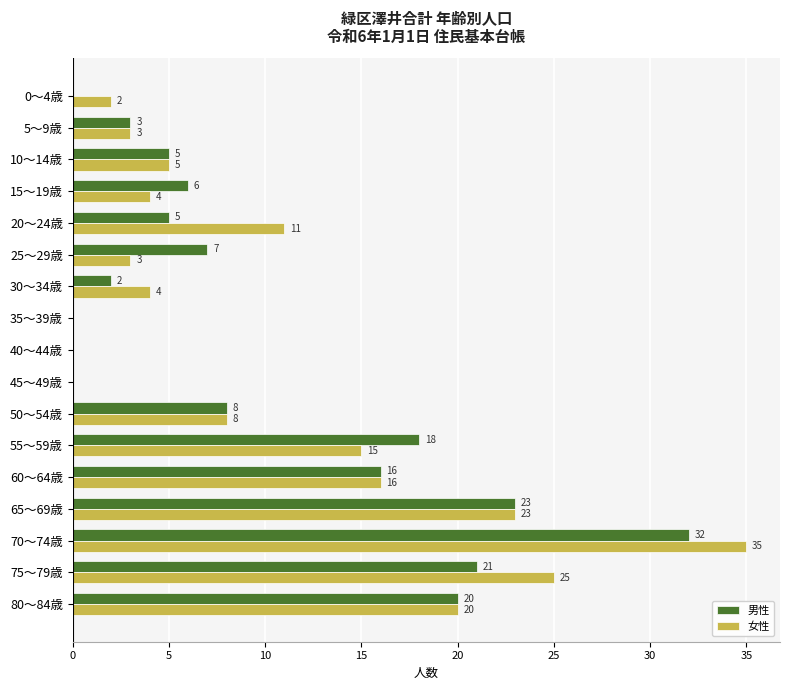

What is the maximum value for 女性?

35